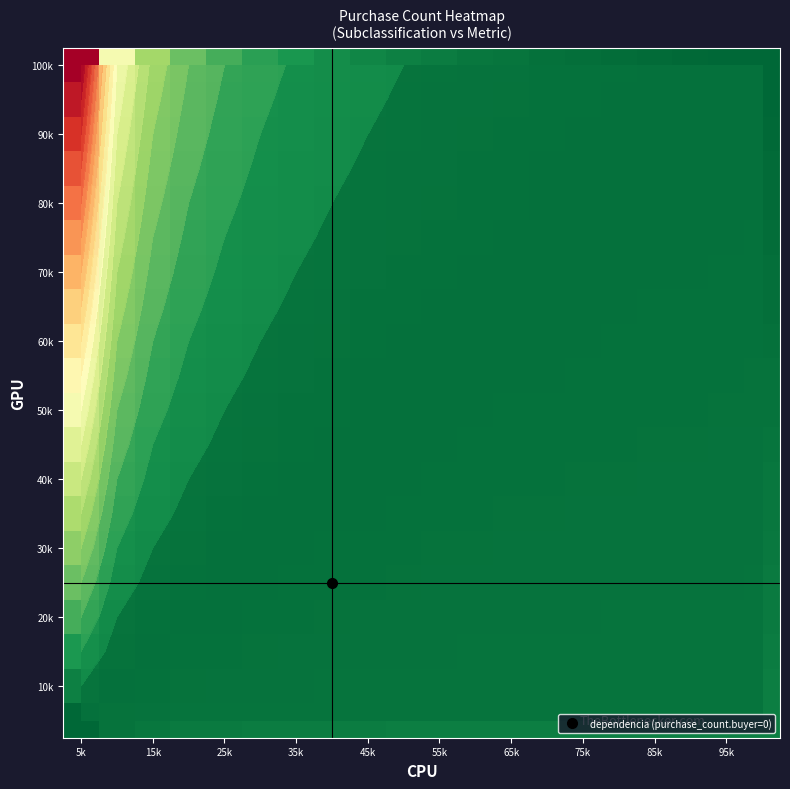

At which category is the sum across all series the highest?

5k